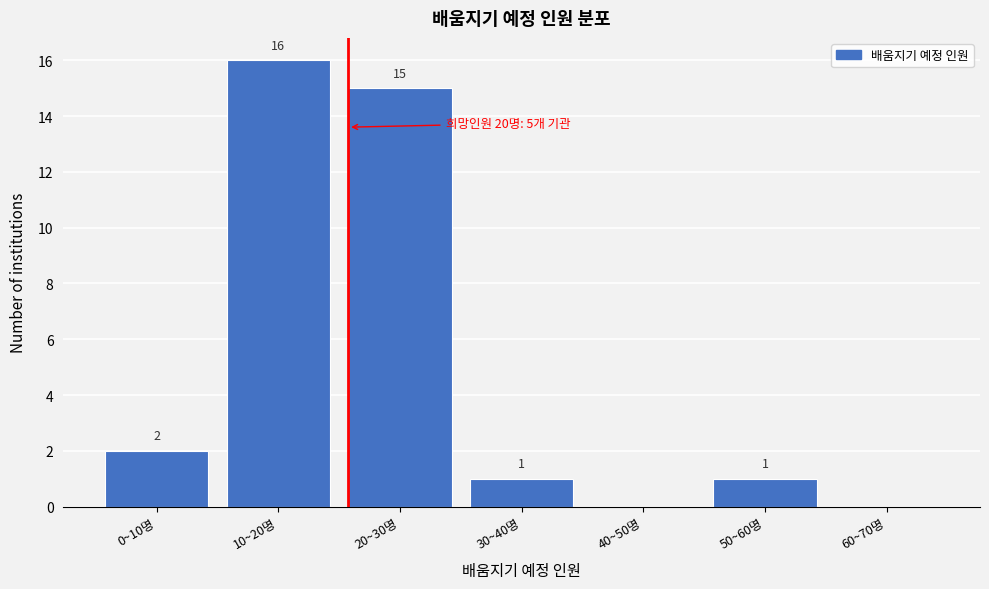

Reading left to right, transcribe all the data shown in this chart.

0~10명=2	10~20명=16	20~30명=15	30~40명=1	40~50명=0	50~60명=1	60~70명=0